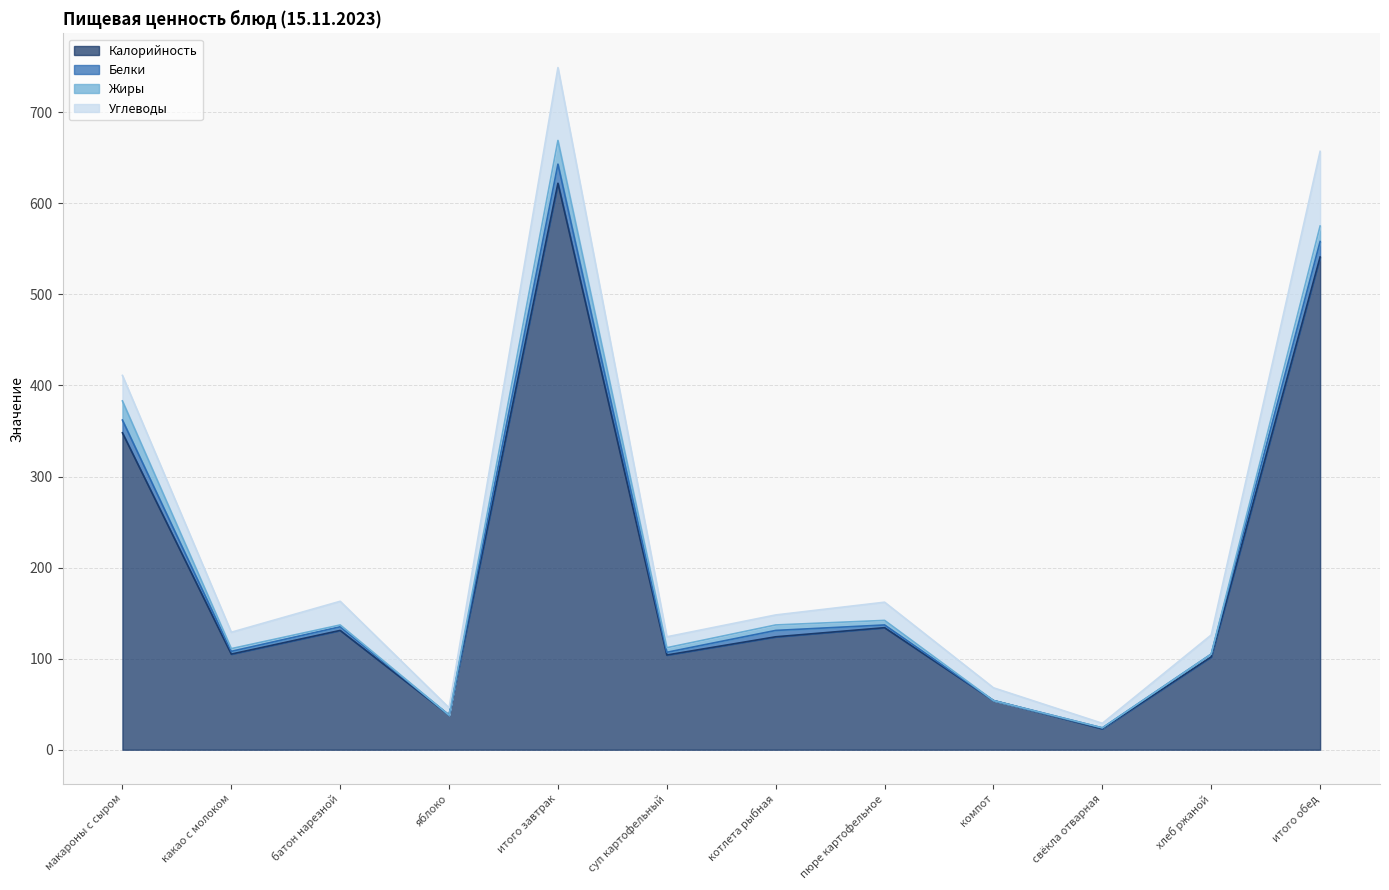

Where is the first local minimum for Белки?

какао с молоком